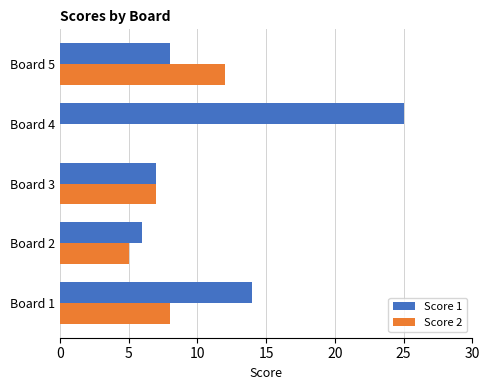

The Score 2 series shows 7 at Board 3. True or false?

True